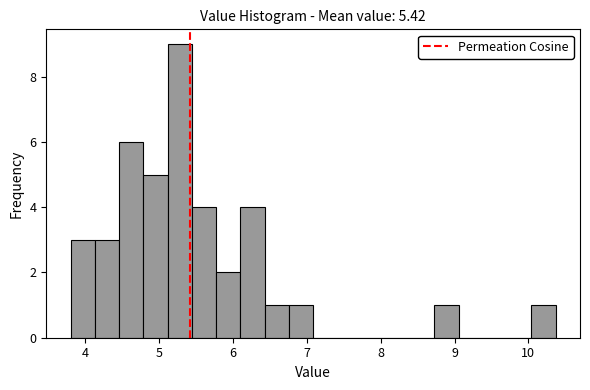

Read against the x-axis, roughly where is the centre of the tallest bar?

5.3